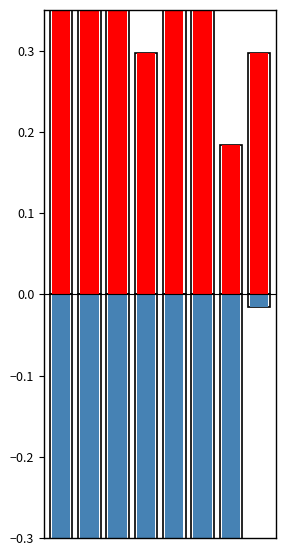

Reading left to right, what are all the values shown in this chart?

Hornsgatan: 0.8	0.6	0.8	0.3	0.4	0.5	0.2	0.3
Sveavägen: -1.3	-1.3	-0.8	-0.7	-1.0	-0.4	-0.7	-0.0